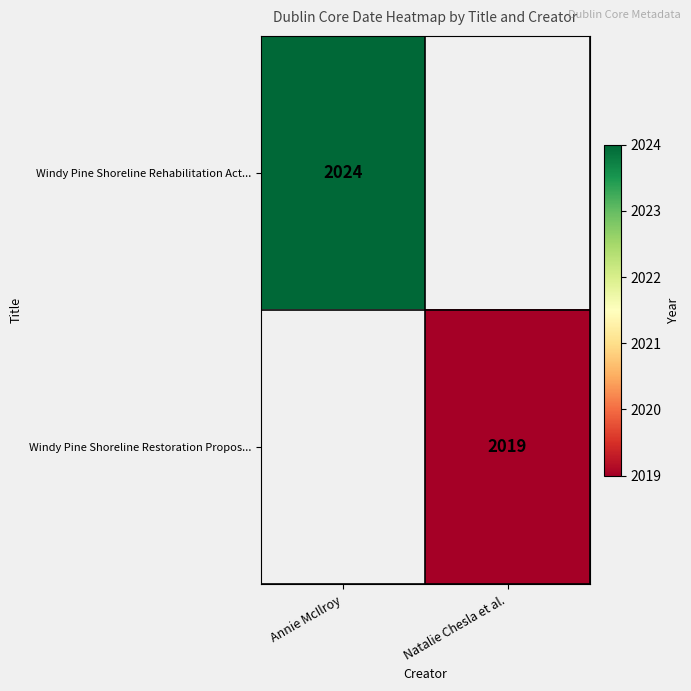

The value of Windy Pine Shoreline Rehabilitation Act... at Annie McIlroy is 2024. True or false?

True